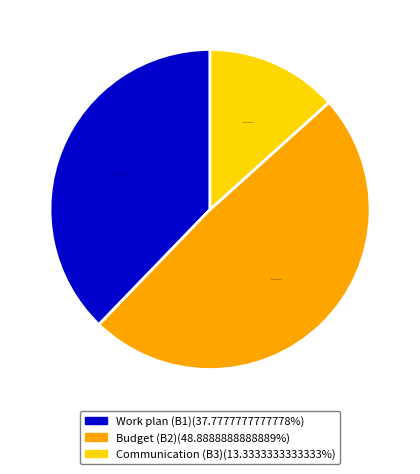

Do Budget (B2) and Work plan (B1) together represent more than half of the pie?

Yes